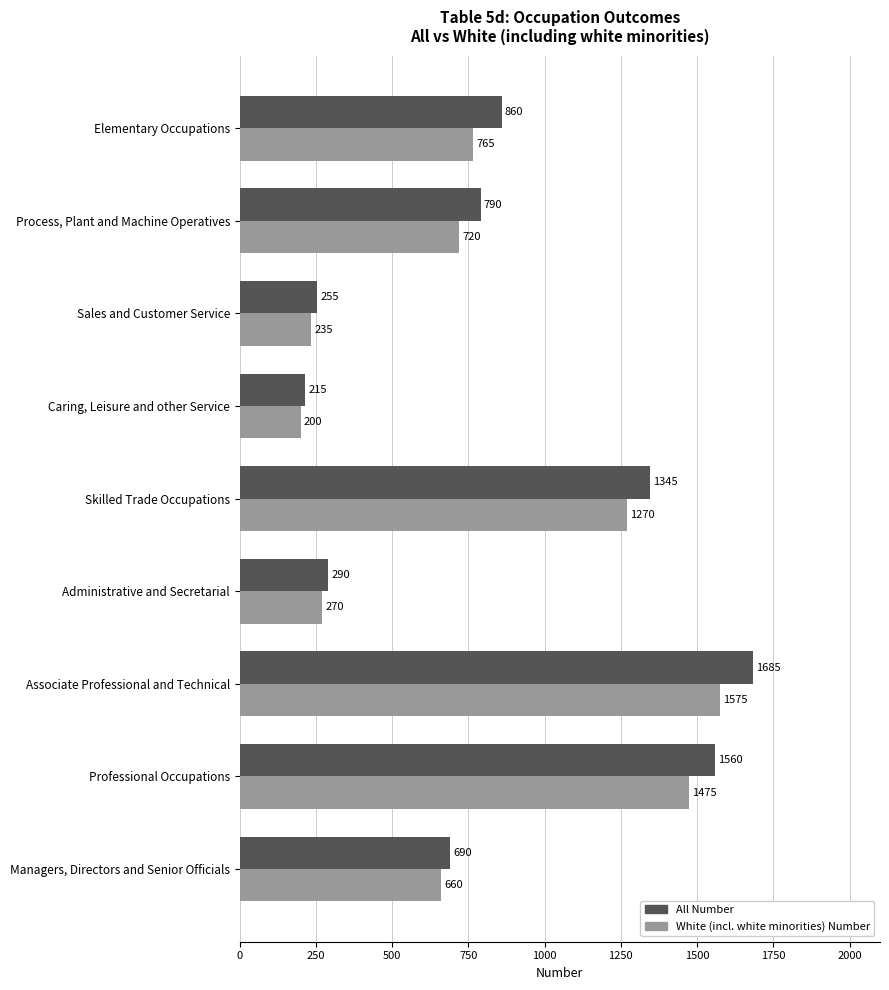

Which label corresponds to the largest value in the chart?

Associate Professional and Technical